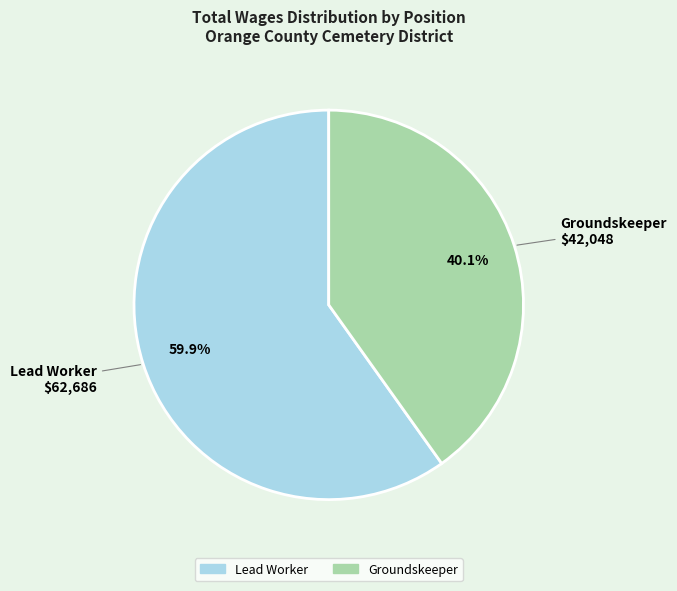

What is the largest slice in the pie chart?

Lead Worker